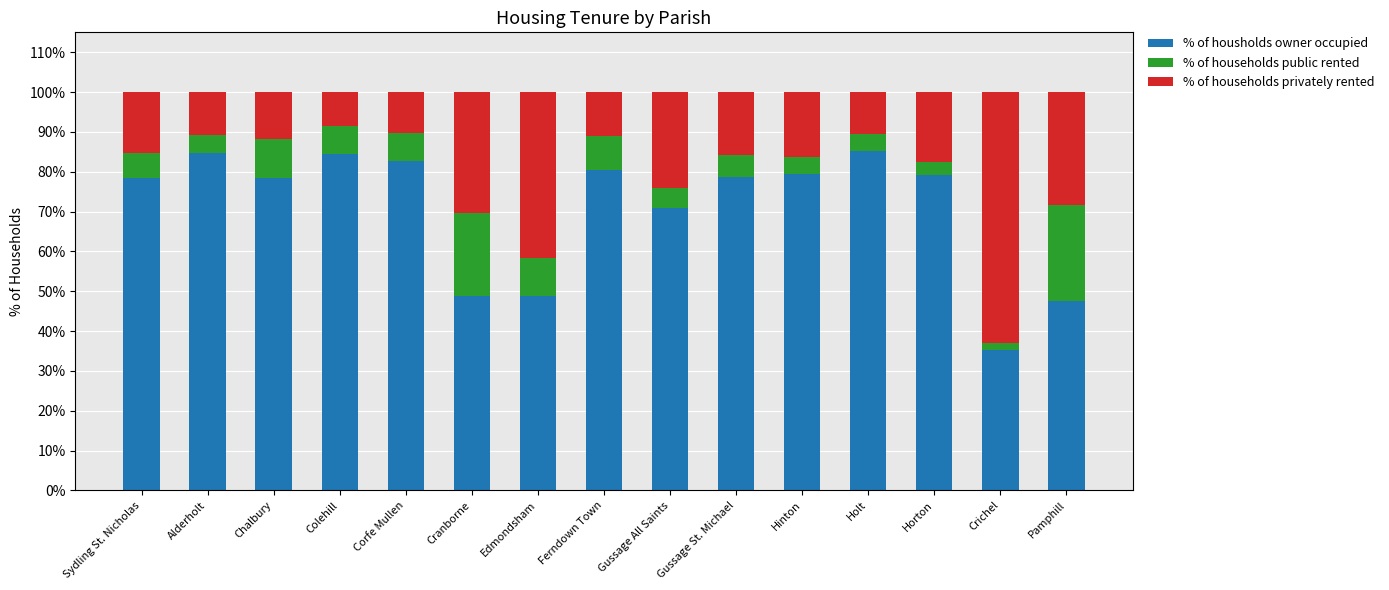

What is the total value across all series at Gussage St. Michael?

100.0